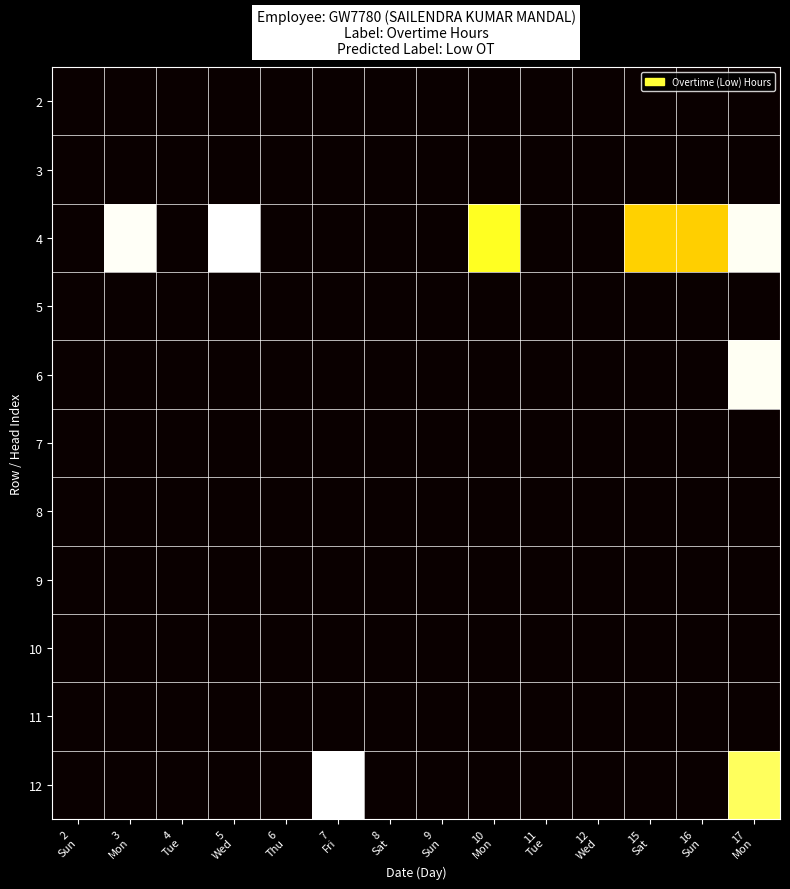

At how many categories does at least one series exceed 9?

7